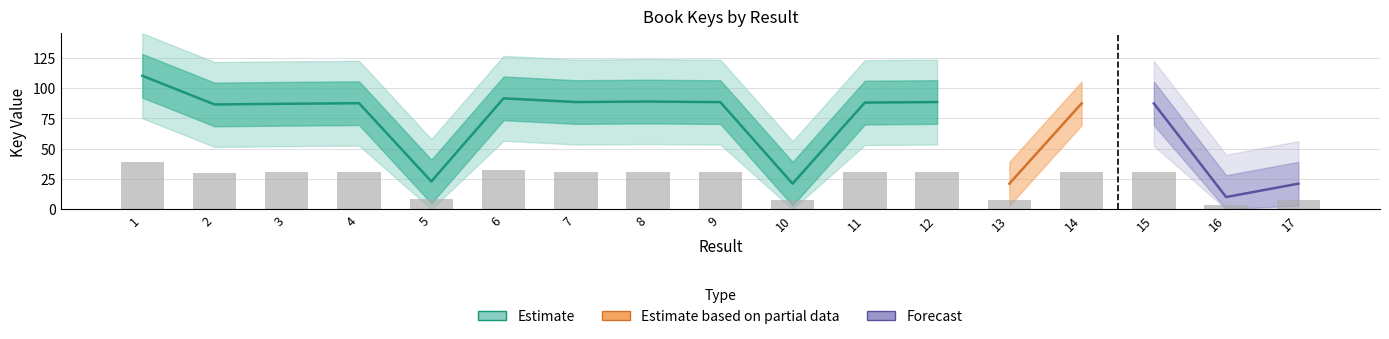

List the labels in order of value, smallest first.

16, 13, 17, 10, 5, 2, 3, 15, 14, 4, 11, 9, 12, 7, 8, 6, 1